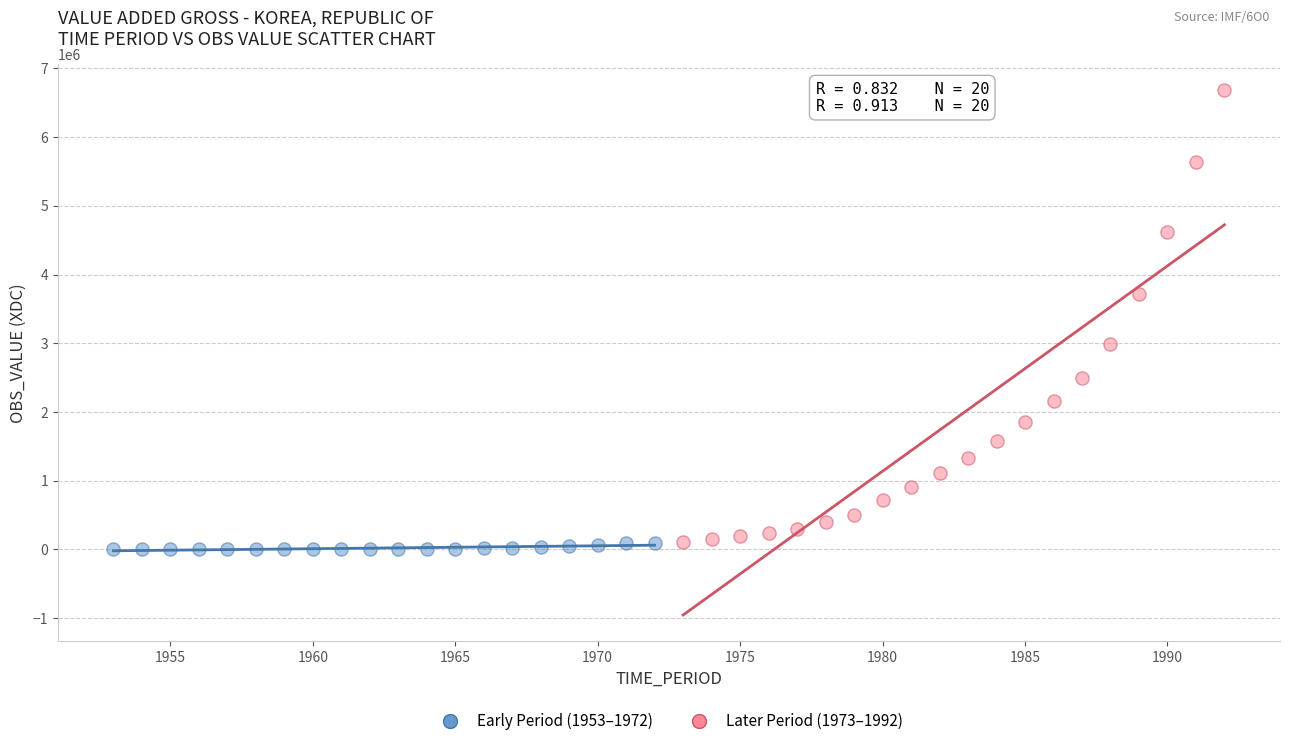

Which series reaches the maximum Y coordinate?

Later Period (1973–1992)